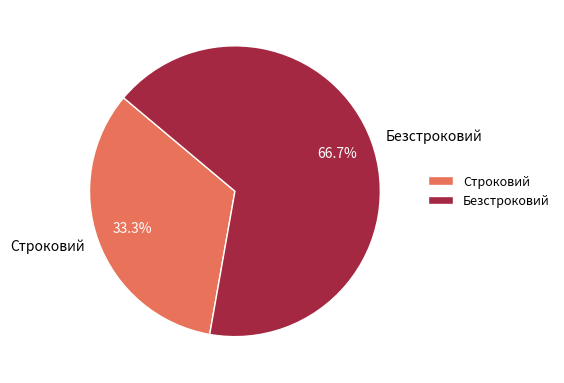

How many segments does this pie chart have?

2